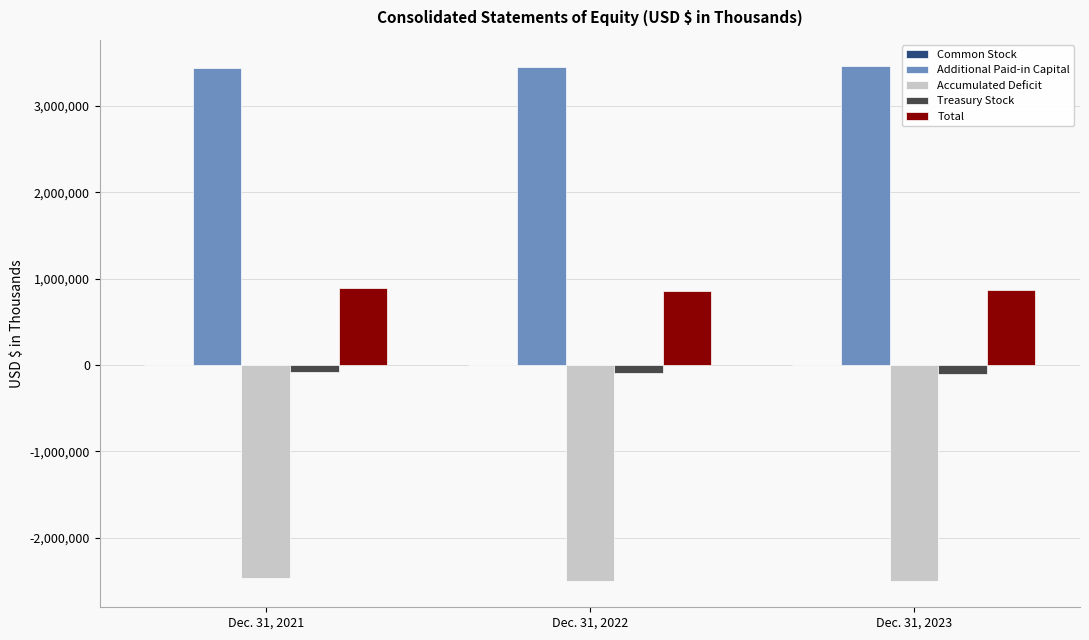

The Accumulated Deficit series shows -1132543 at Dec. 31, 2023. True or false?

False